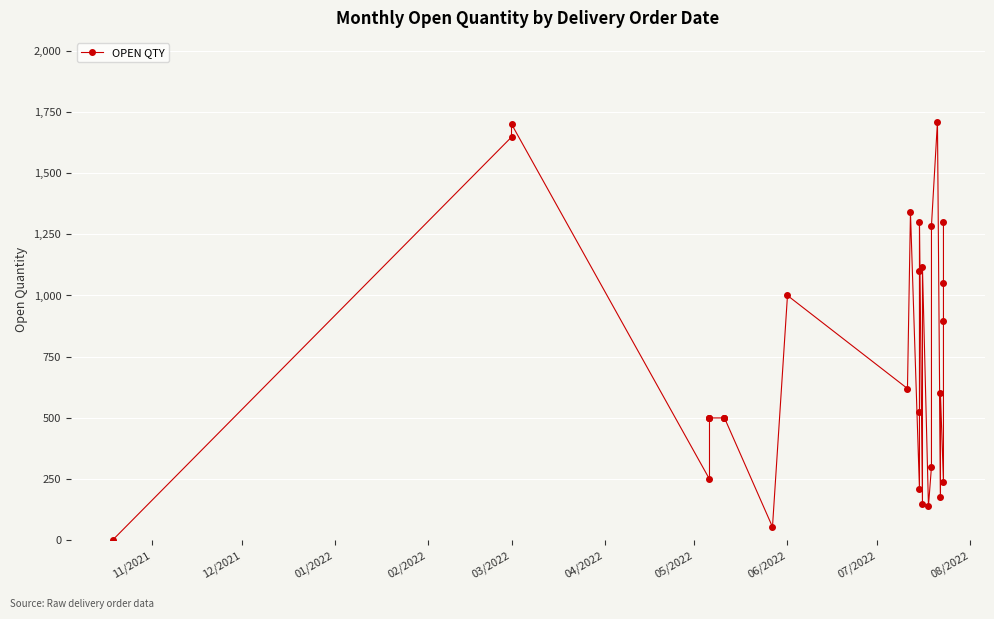

Reading right to left, what are all the values shown in this chart?

1300	1050	894	237	600	176	1710	1285	300	140	1115	150	1300	1100	525	210	1340	620	1000	55	500	500	500	500	500	500	250	1700	1647	1